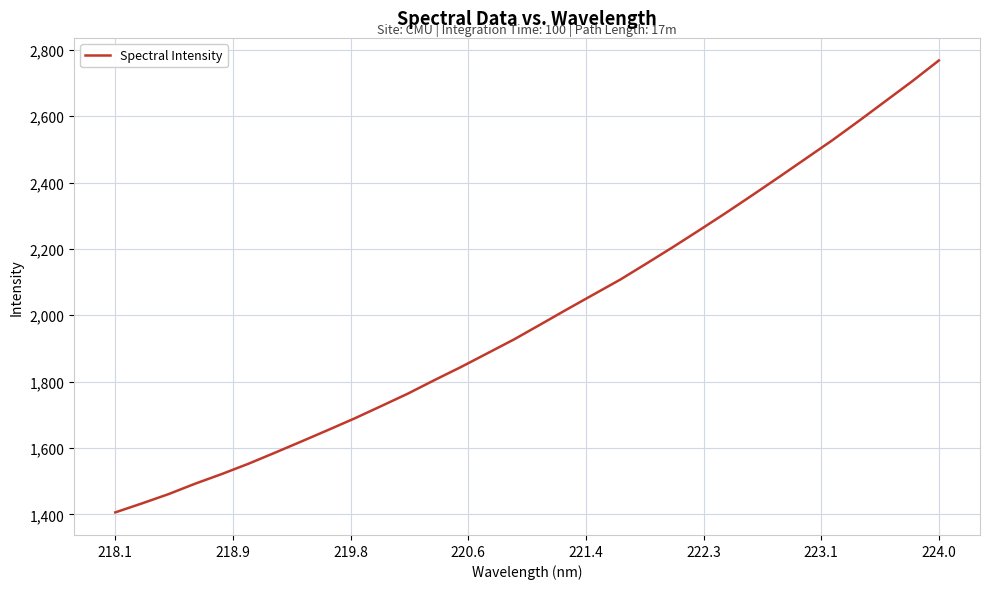

What is the smallest value displayed?

1406.0